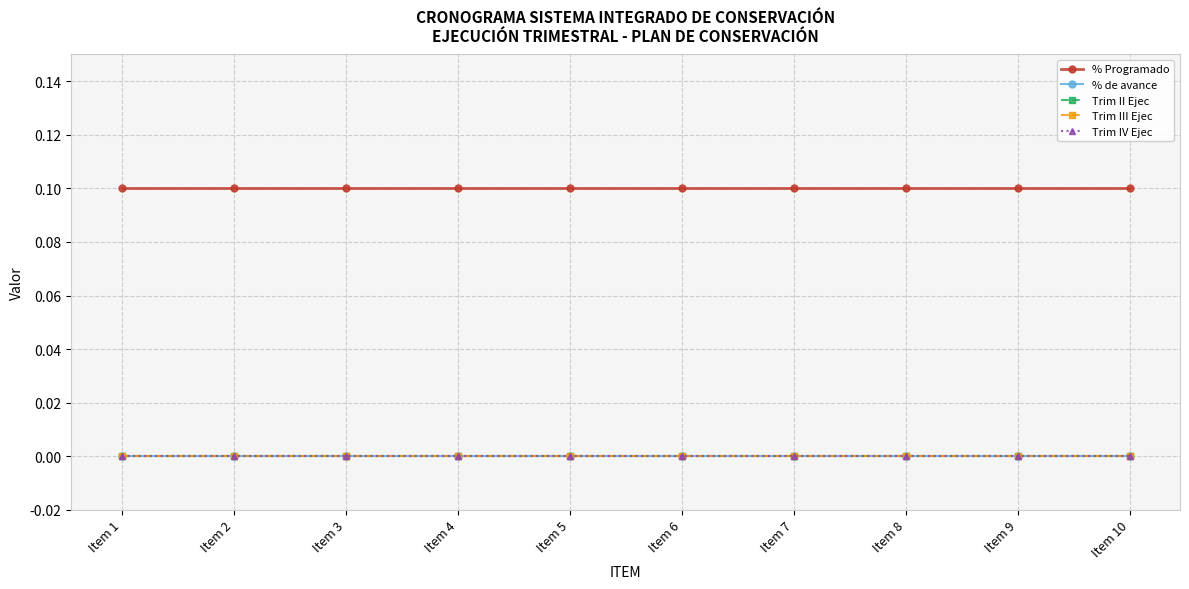

Which series changed the most between Item 1 and Item 6?

% Programado